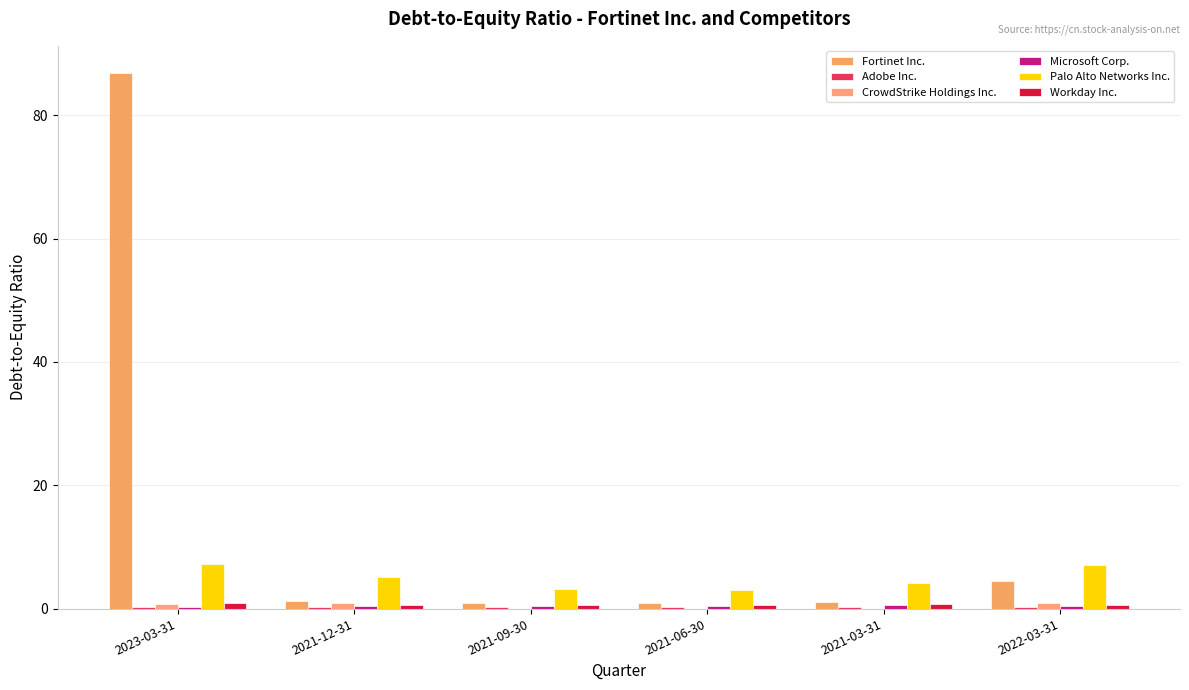

Read the Microsoft Corp. value at 2021-03-31.

0.5